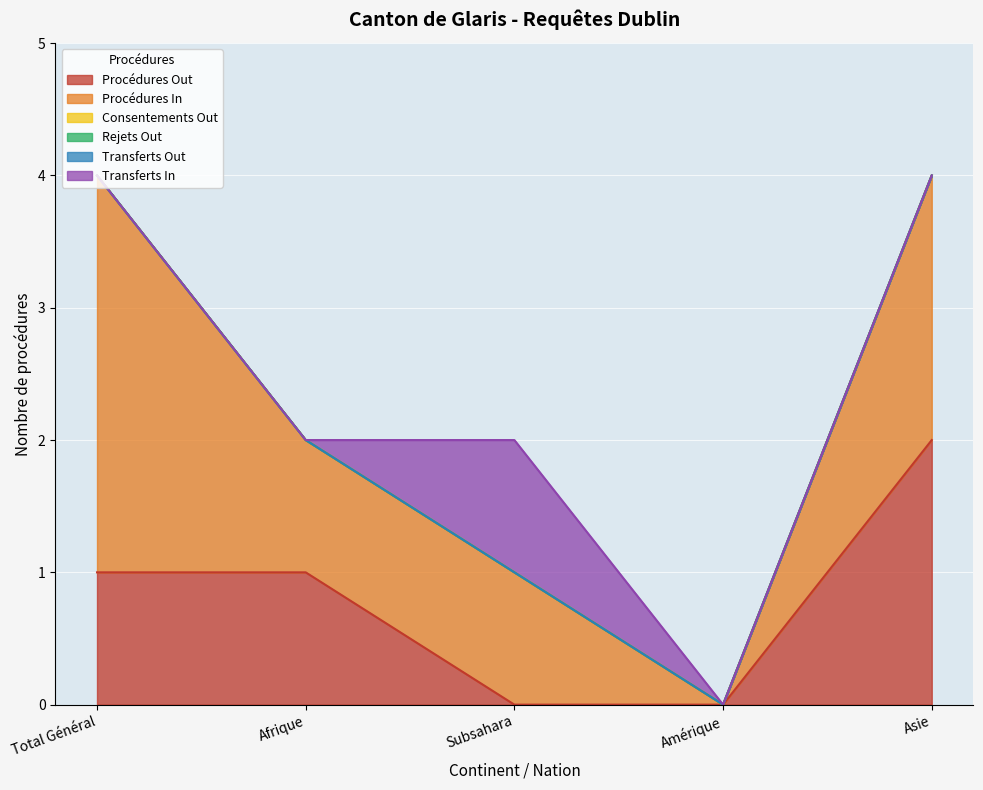

What is the total value across all series at Total Général?

4